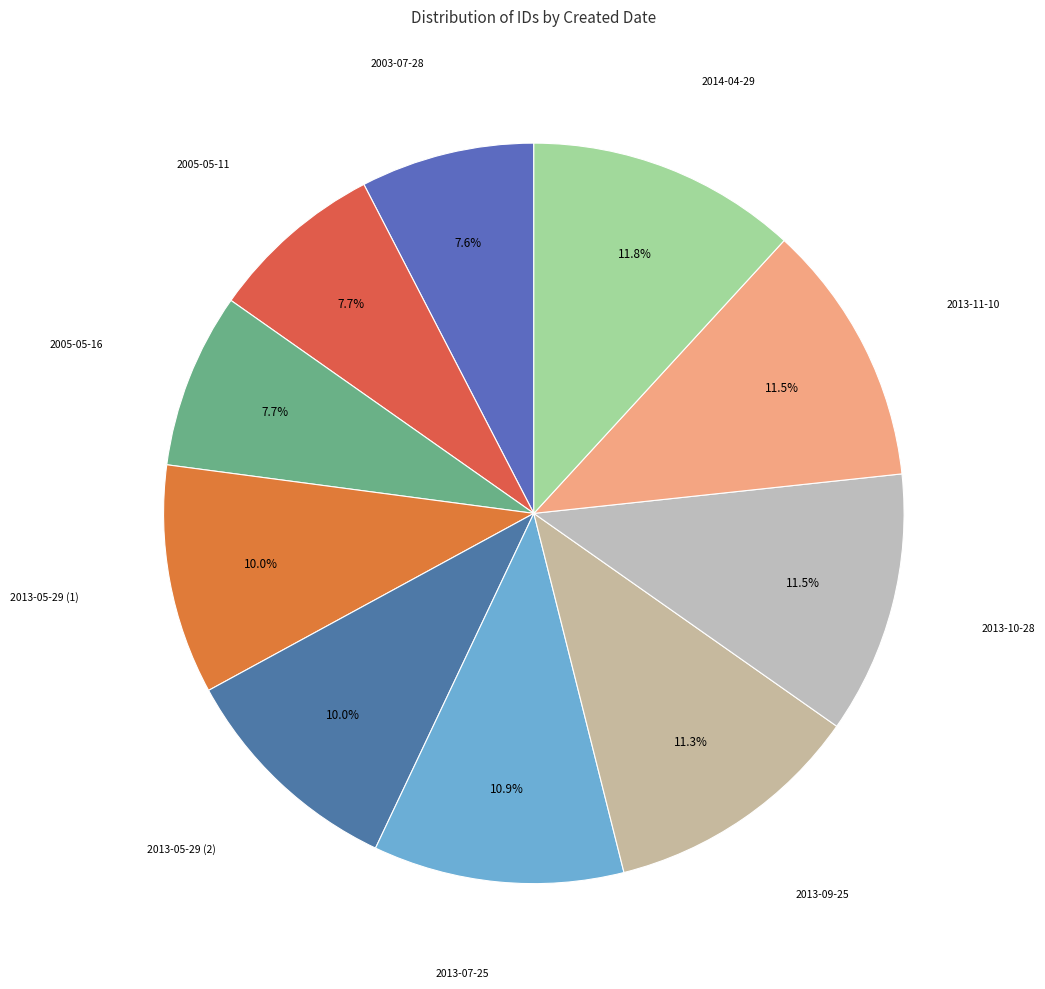

How many slices are in this pie chart?

10